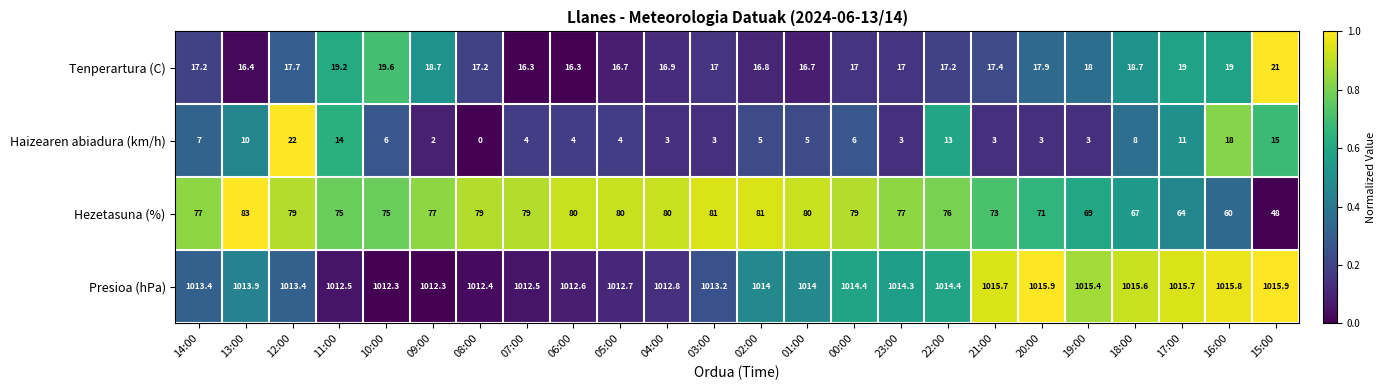

What is the total value across all series at 07:00?

1111.8